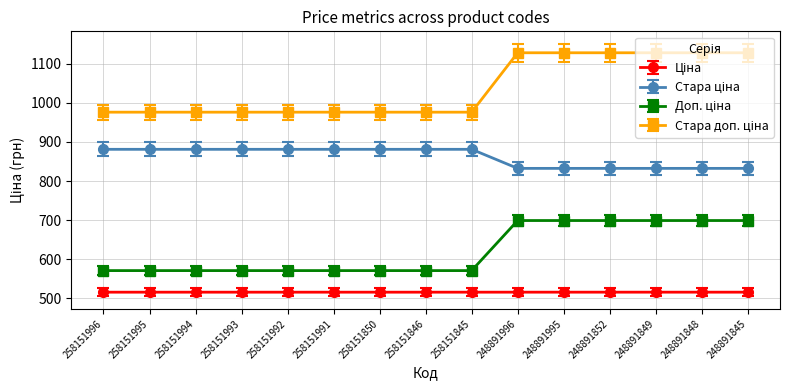

At how many categories does at least one series exceed 893?

15